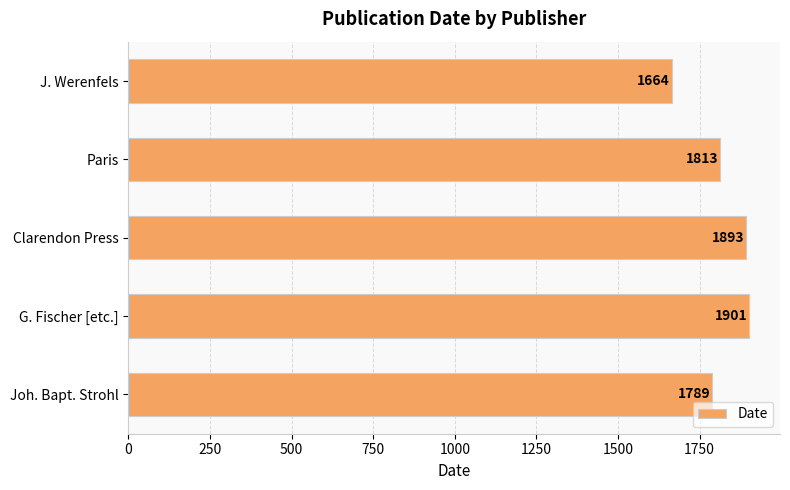

Approximately how many times larger is the value at Joh. Bapt. Strohl compared to J. Werenfels?

1.1